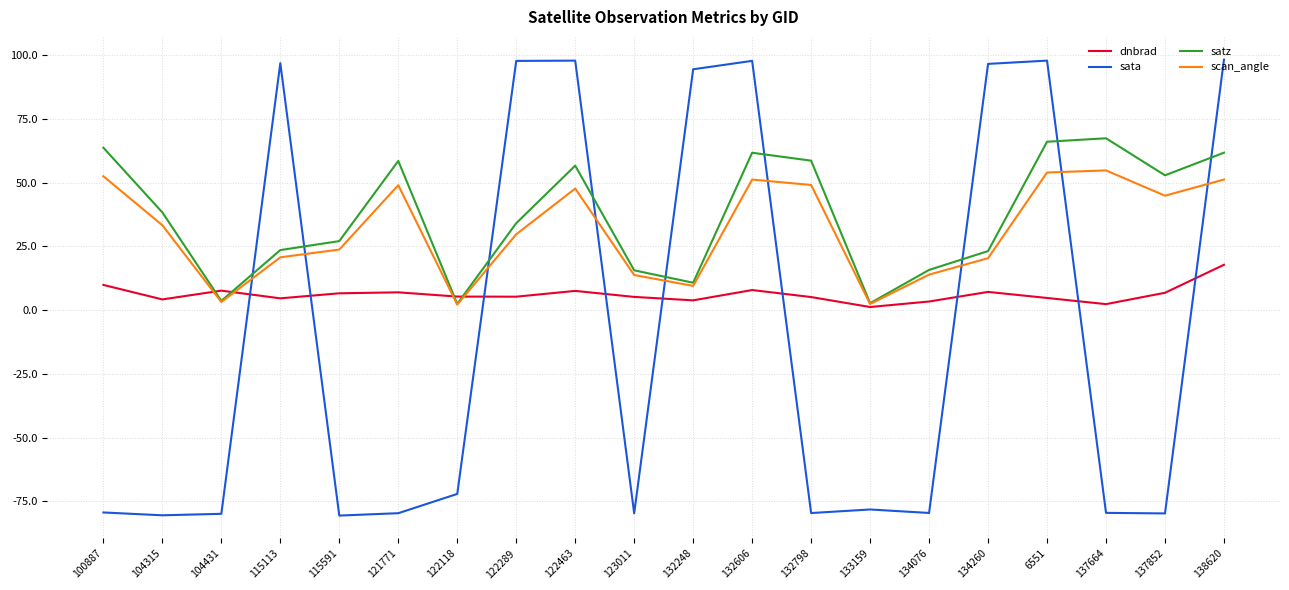

The sata series shows -106.7 at 121771. True or false?

False